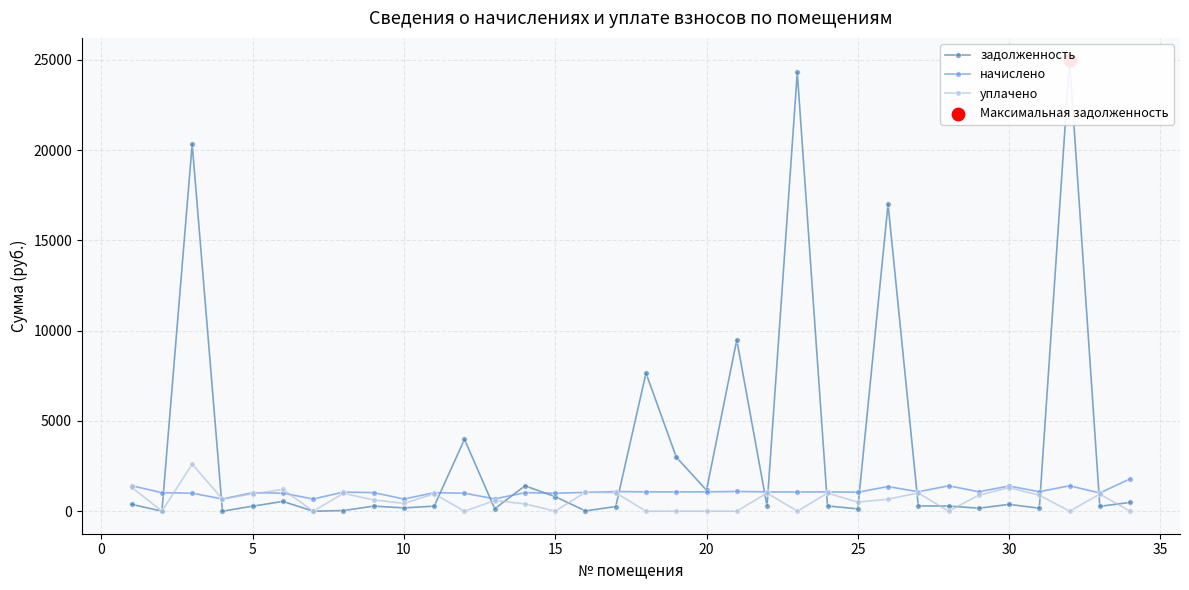

What are all the series names shown in the legend?

задолженность, начислено, уплачено